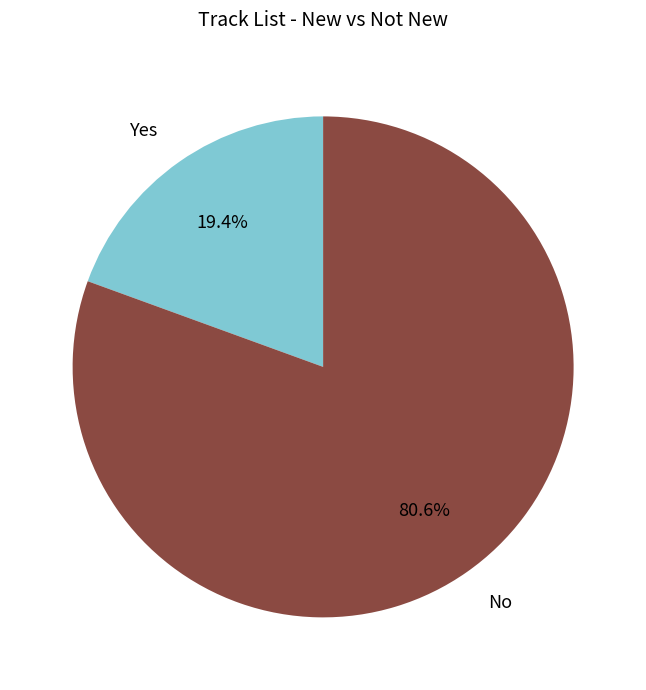

What is the smallest slice in the pie chart?

Yes